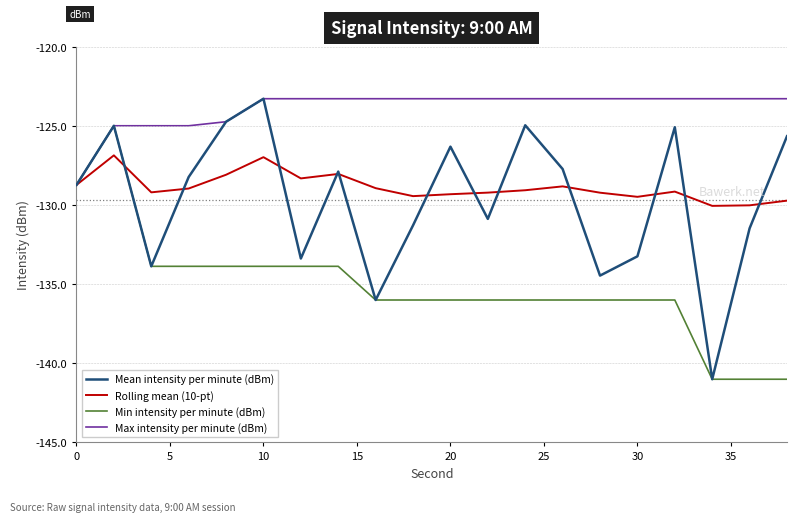

Which series has the largest range (max minus min)?

Mean intensity per minute (dBm)